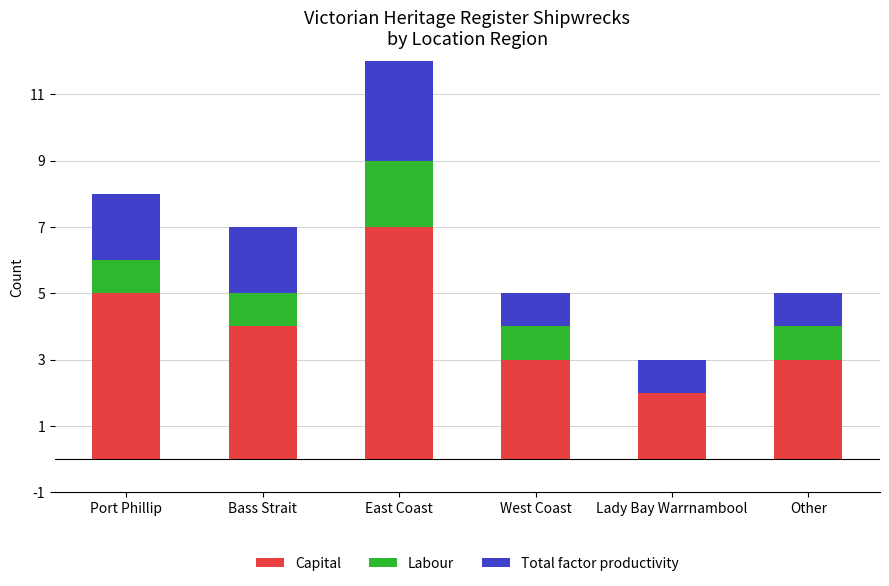

The value of Capital at Bass Strait is 7. True or false?

False